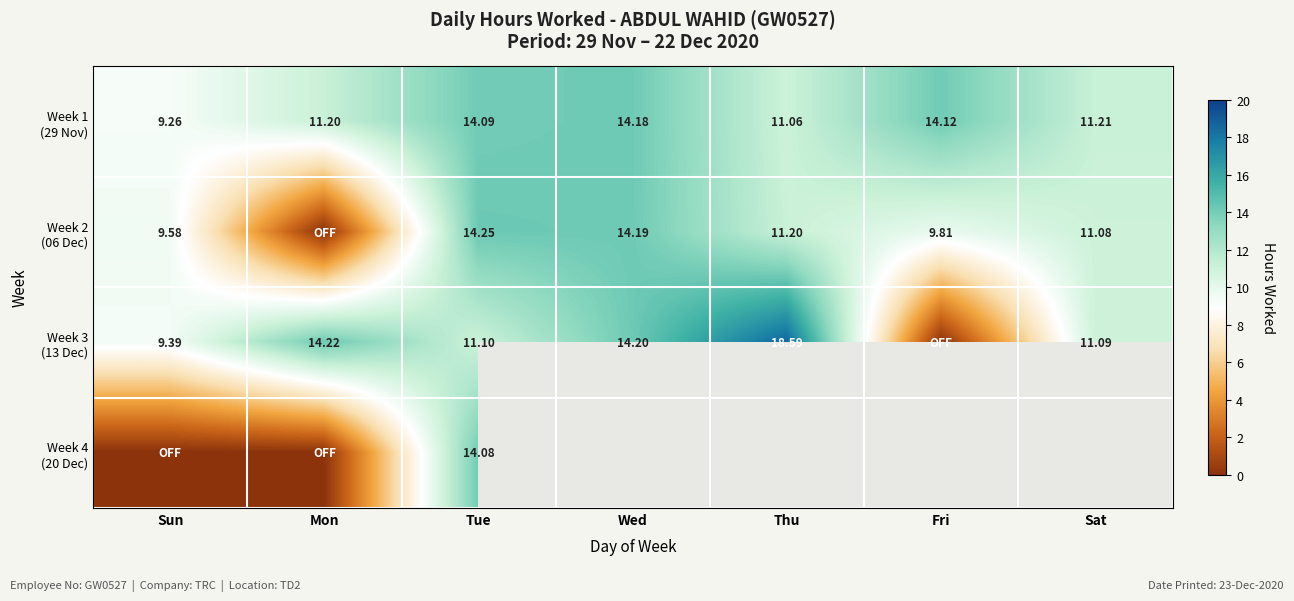

Which series has the widest spread of values?

Week 3 (13 Dec)